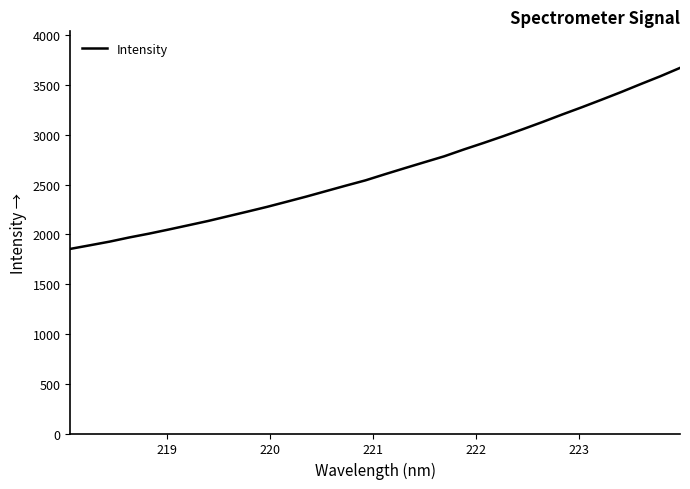

What is the difference between the maximum and minimum values?

1818.8